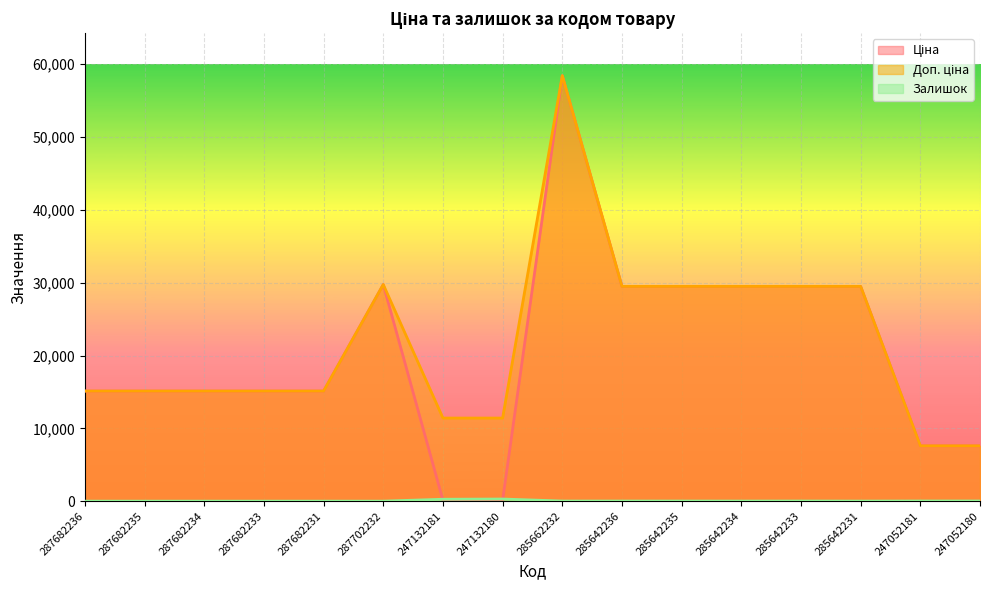

How many lines are shown in the chart?

3